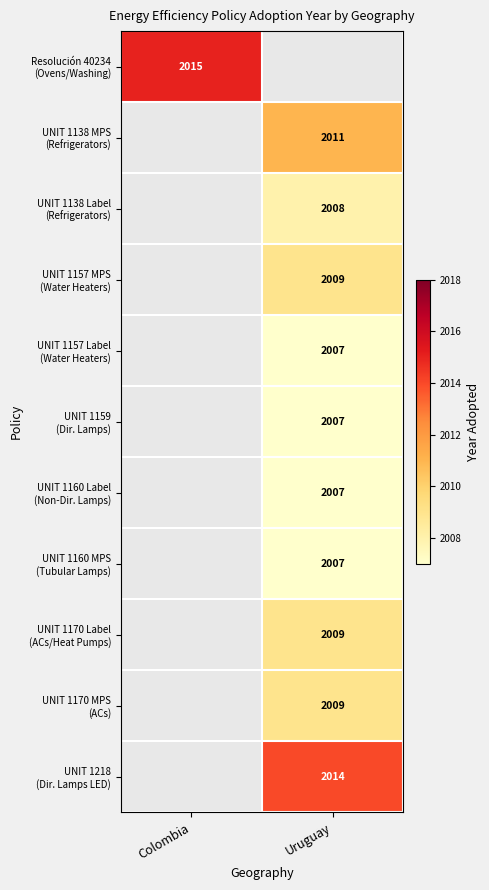

The Resolución 40234 (Ovens/Washing) series shows 2015.0 at Colombia. True or false?

True